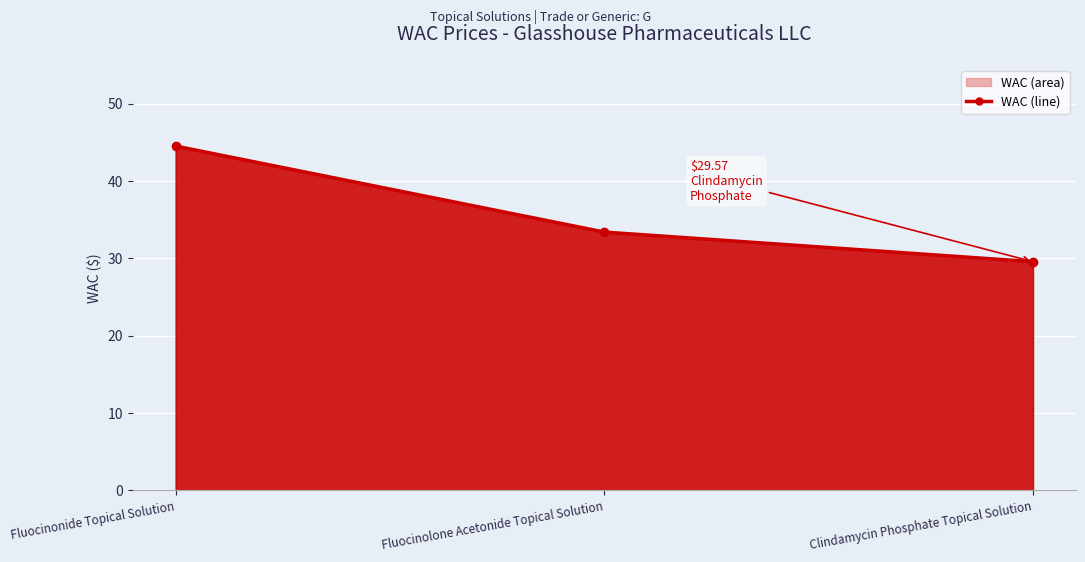

What is the difference between the maximum and minimum values?

15.0